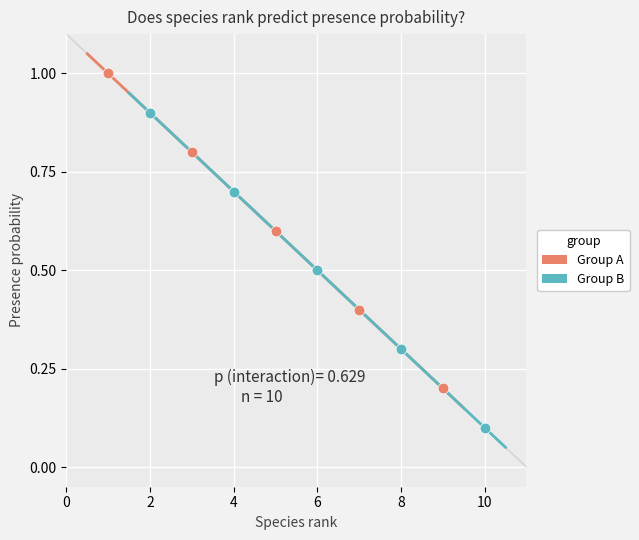

Which series contains the lowest Y value?

Group B